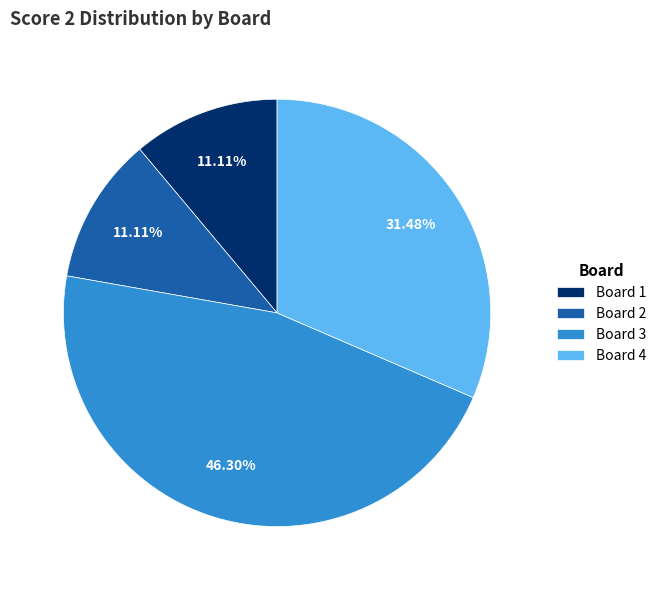

To the nearest percent, what is the combined percentage of Board 4 and Board 1?

43%